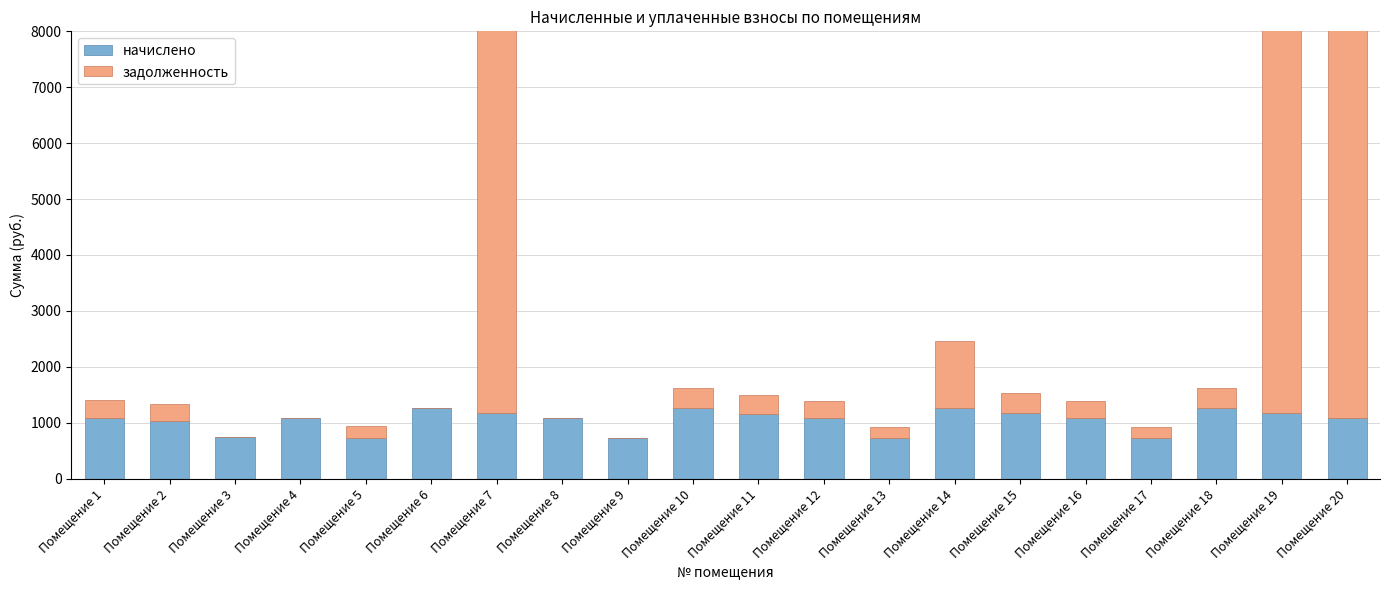

Which series has the widest spread of values?

задолженность